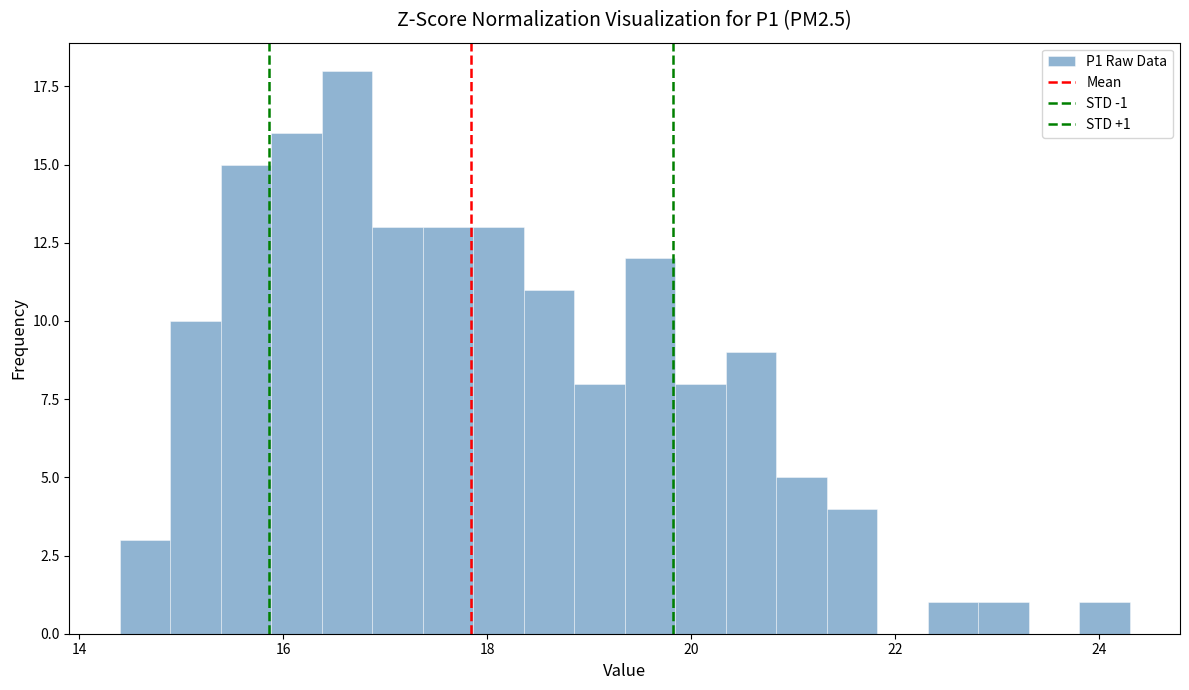

Read against the x-axis, roughly where is the centre of the tallest bar?

16.6